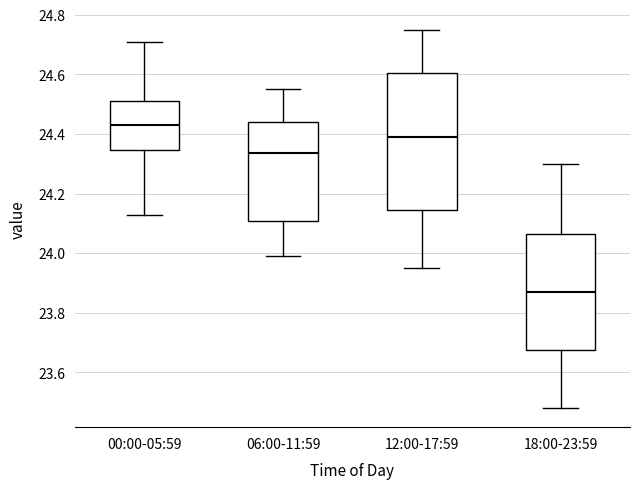

Which box has the highest median line?

00:00-05:59